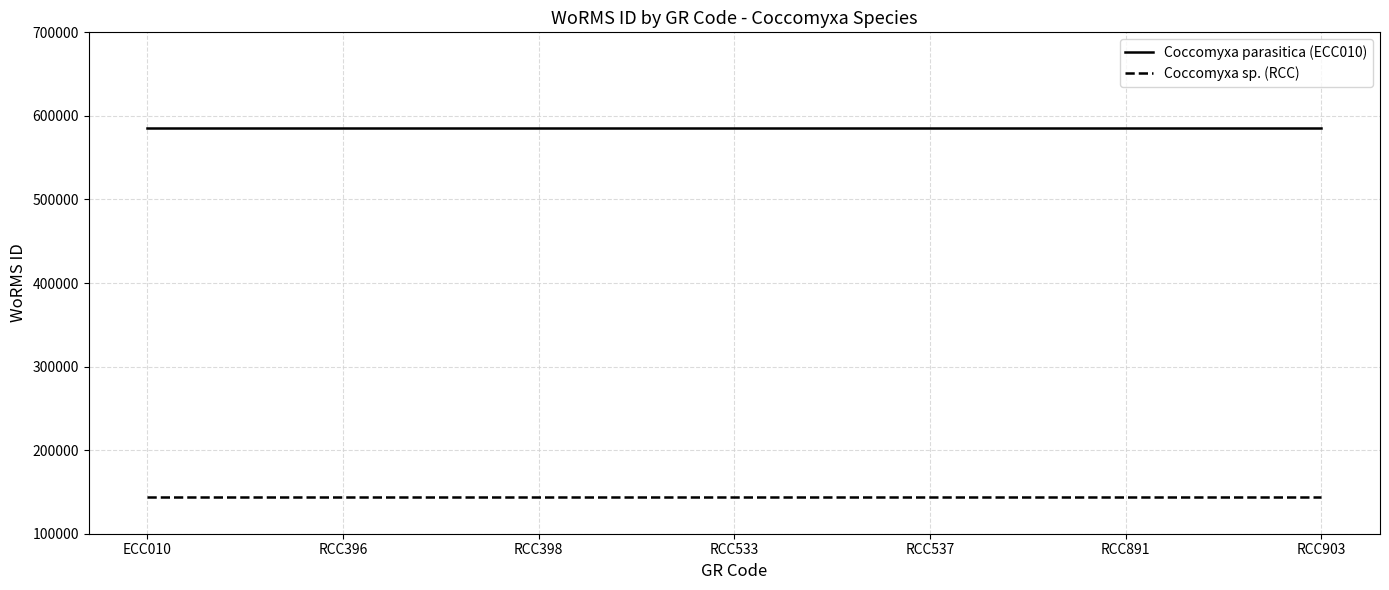

What is the spread (max minus min) of values at RCC891?

441456